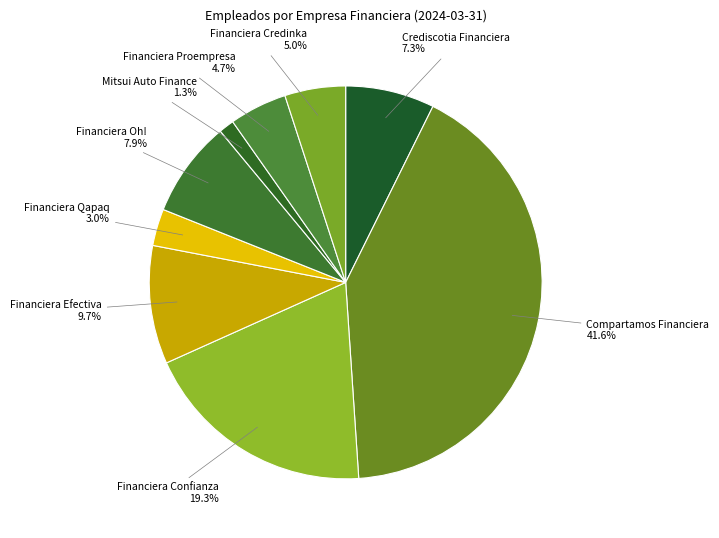

The Crediscotia Financiera slice represents 1% of the pie. True or false?

False